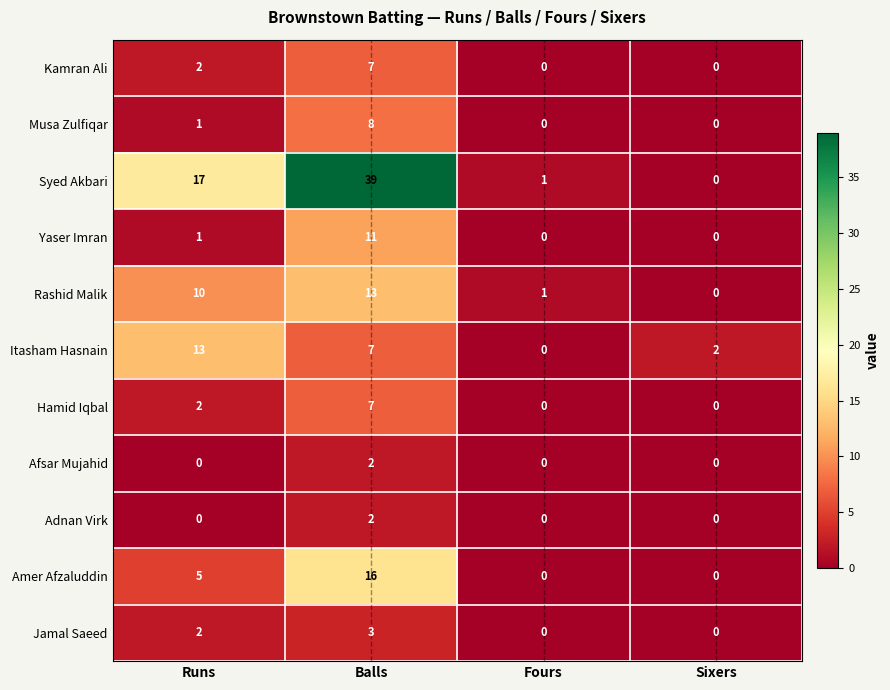

The Hamid Iqbal series shows 3 at Runs. True or false?

False